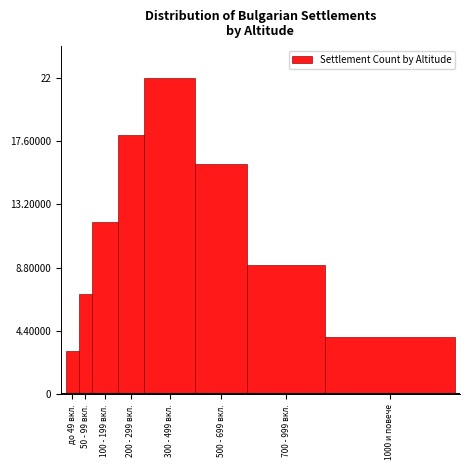

Reading left to right, extract all data points from this chart.

3	7	12	18	22	16	9	4